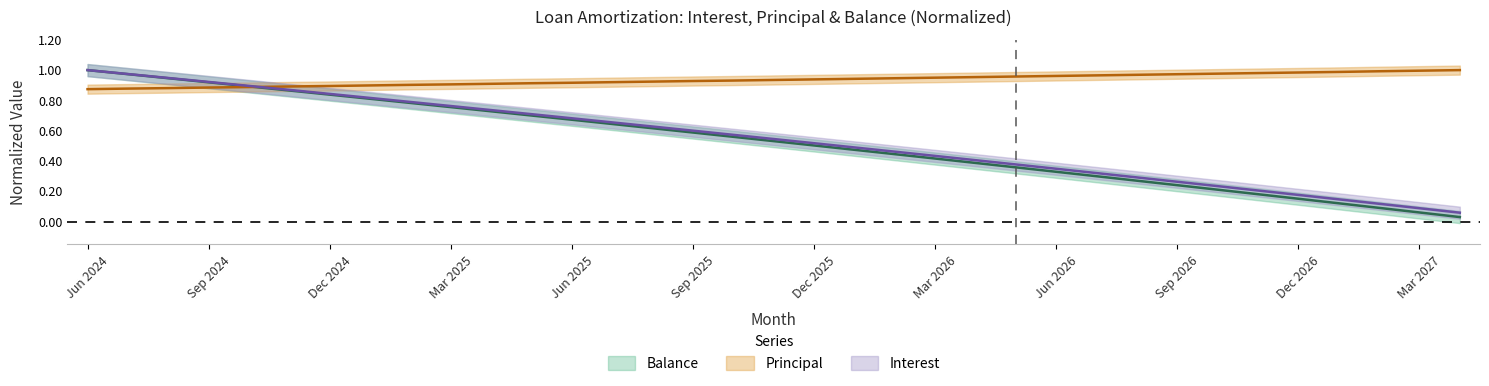

The value of Interest at Dec 2024 is 0.8. True or false?

True